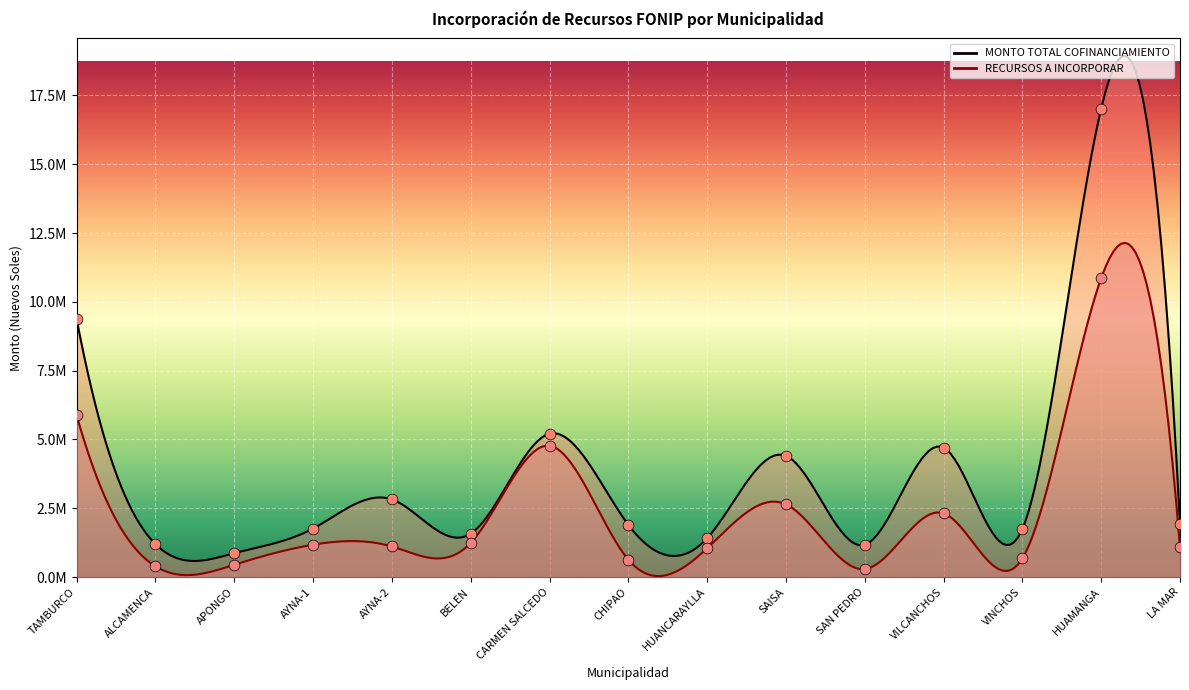

Which series contains the lowest Y value?

RECURSOS A INCORPORAR